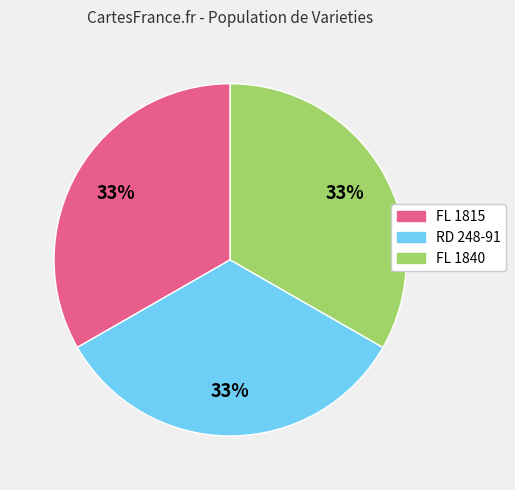

To the nearest percent, what is the average slice percentage?

33%